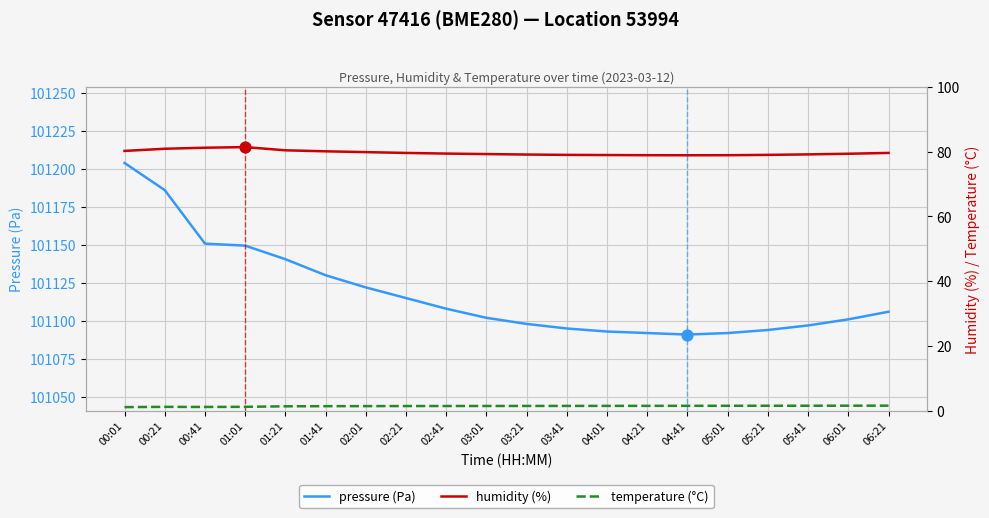

Which series contains the highest Y value?

pressure (Pa)